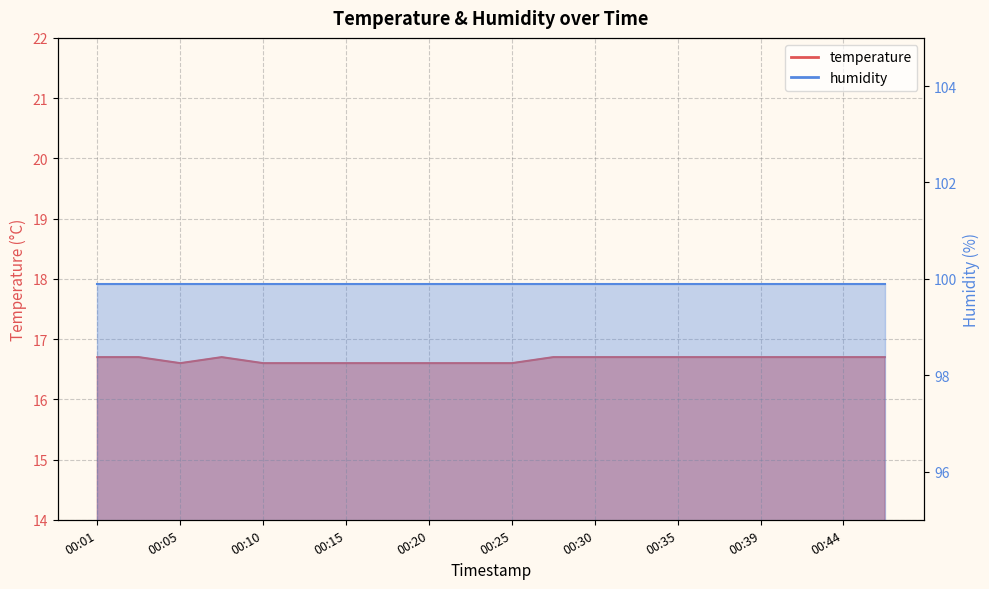

At which label is the value closest to 16?

00:05